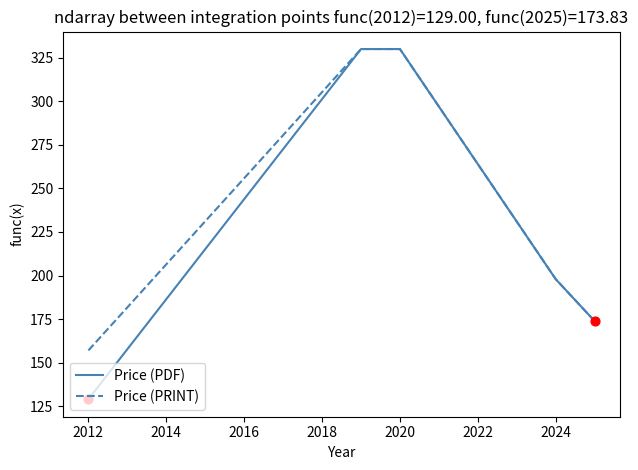

What is the minimum value shown in the chart?

129.0